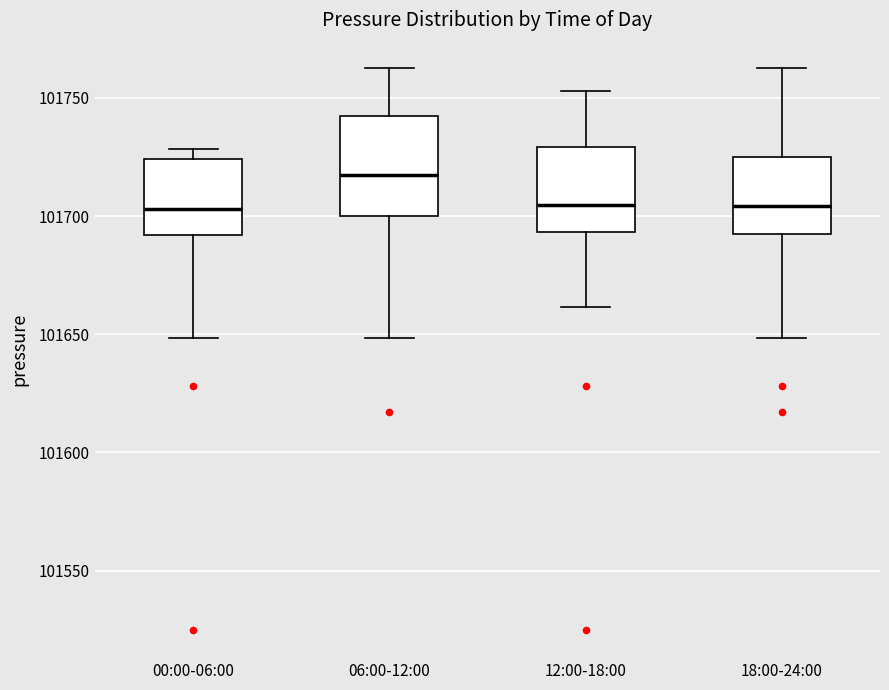

Reading left to right, read every box against the y-axis: the position of its median line, the range the box covers, and the ends of its whiskers. The values are not printed on the chart, so give them approximately, as read against the axis.

00:00-06:00: median 101705, box 101690 to 101725, whiskers 101650 to 101730
06:00-12:00: median 101715, box 101700 to 101740, whiskers 101650 to 101765
12:00-18:00: median 101705, box 101695 to 101730, whiskers 101660 to 101755
18:00-24:00: median 101705, box 101695 to 101725, whiskers 101650 to 101765